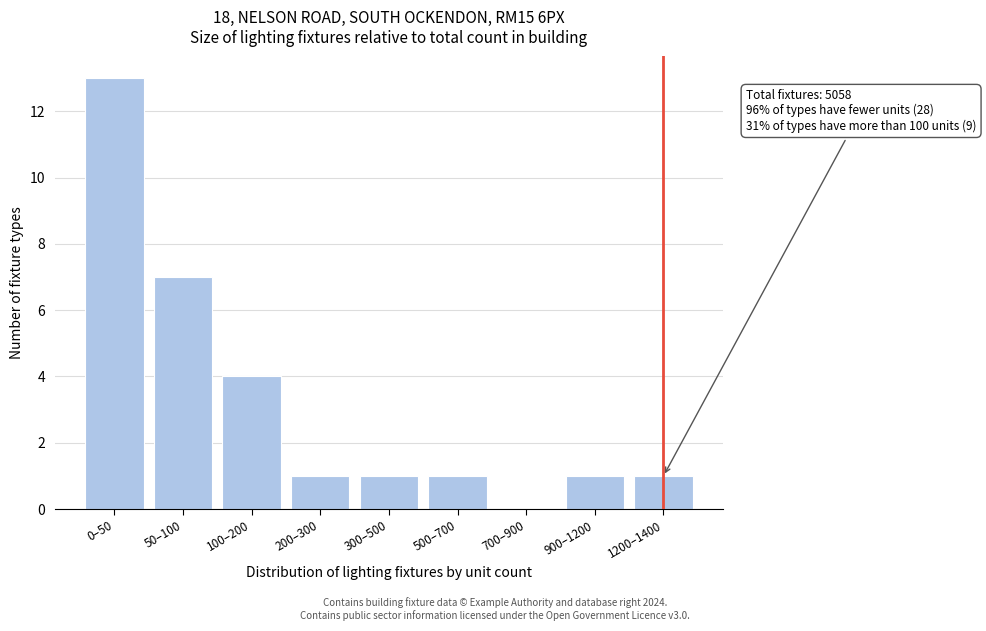

Reading left to right, list all the values displayed in this chart.

0–50=13	50–100=7	100–200=4	200–300=1	300–500=1	500–700=1	700–900=0	900–1200=1	1200–1400=1